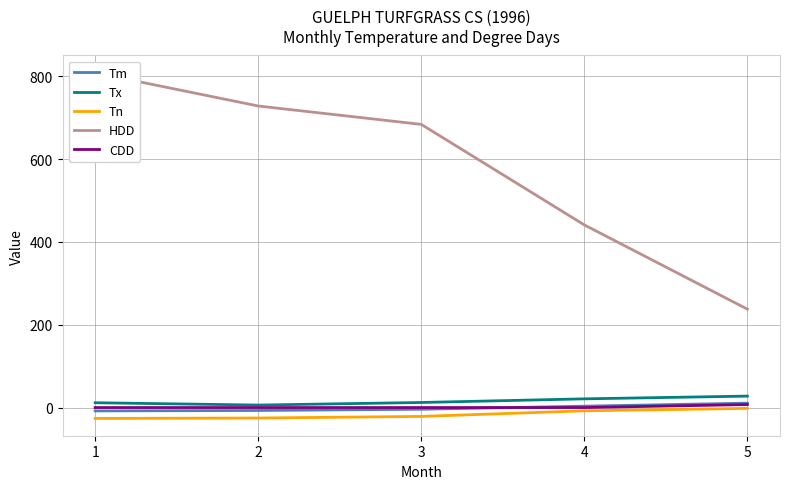

What is the sum of the HDD values at 2 and 3?

1411.6